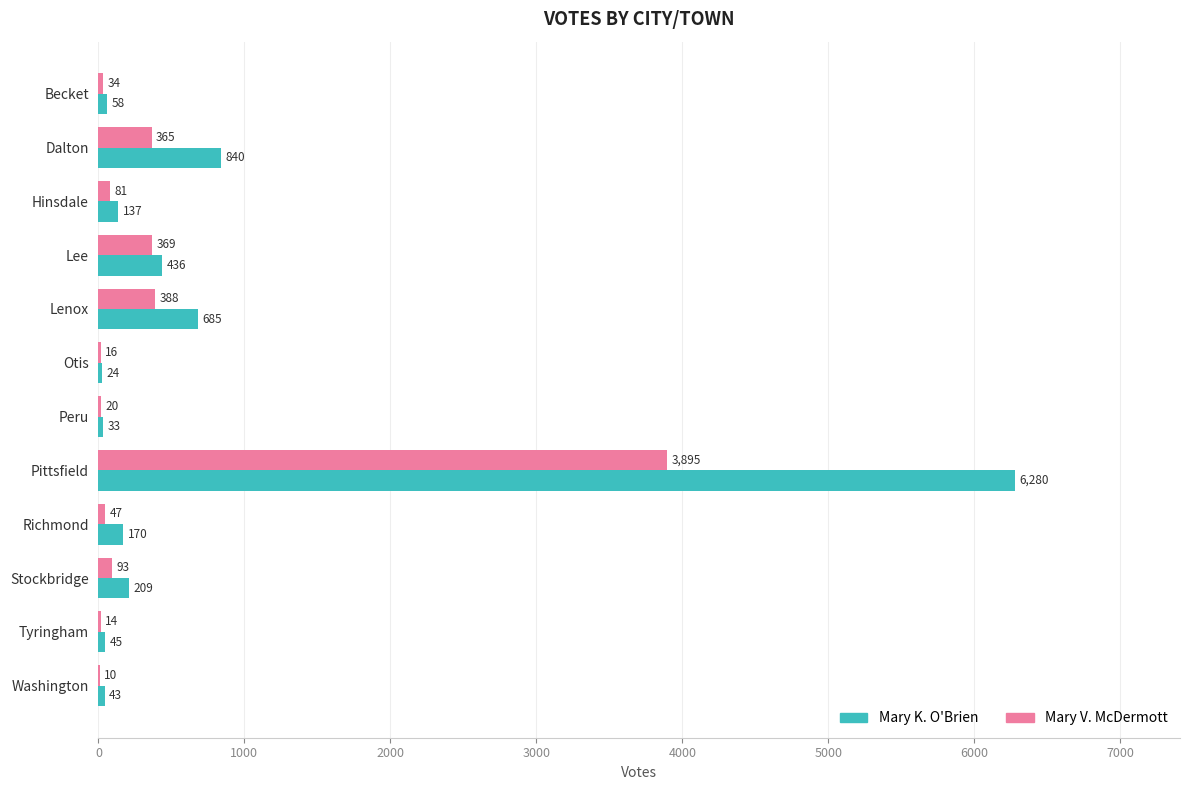

The Mary V. McDermott series shows 34 at Becket. True or false?

True